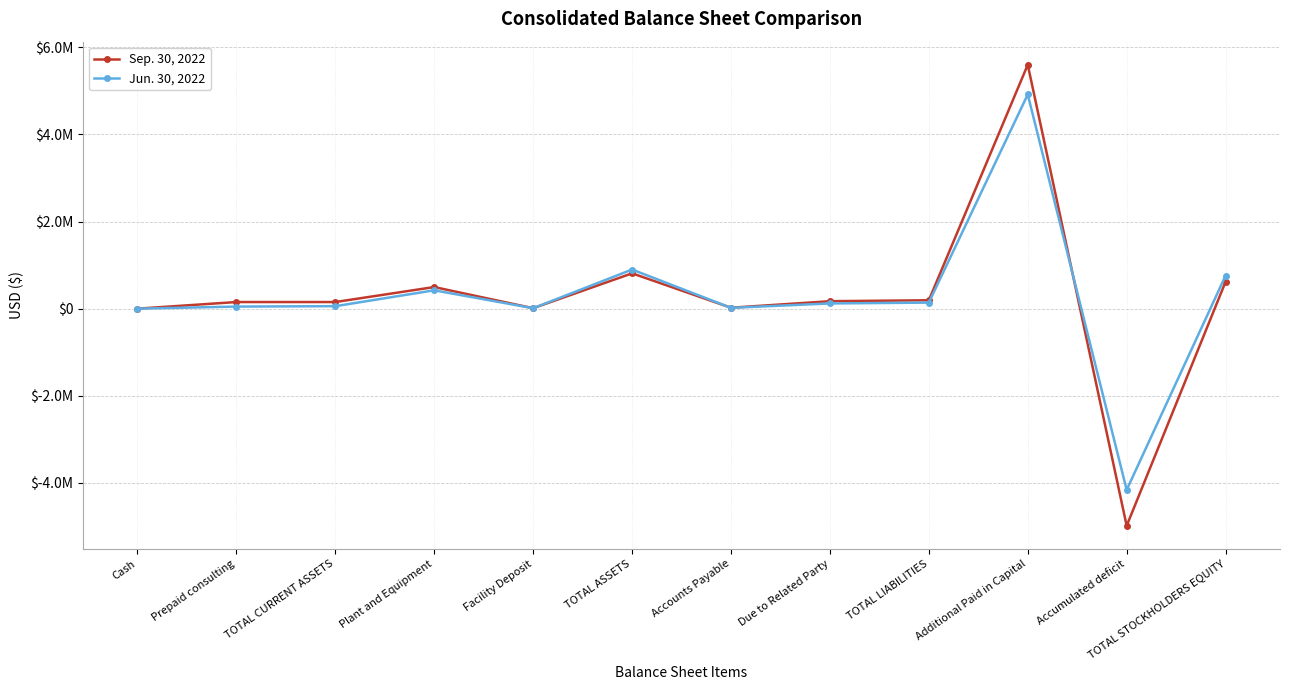

What are all the series names shown in the legend?

Sep. 30, 2022, Jun. 30, 2022